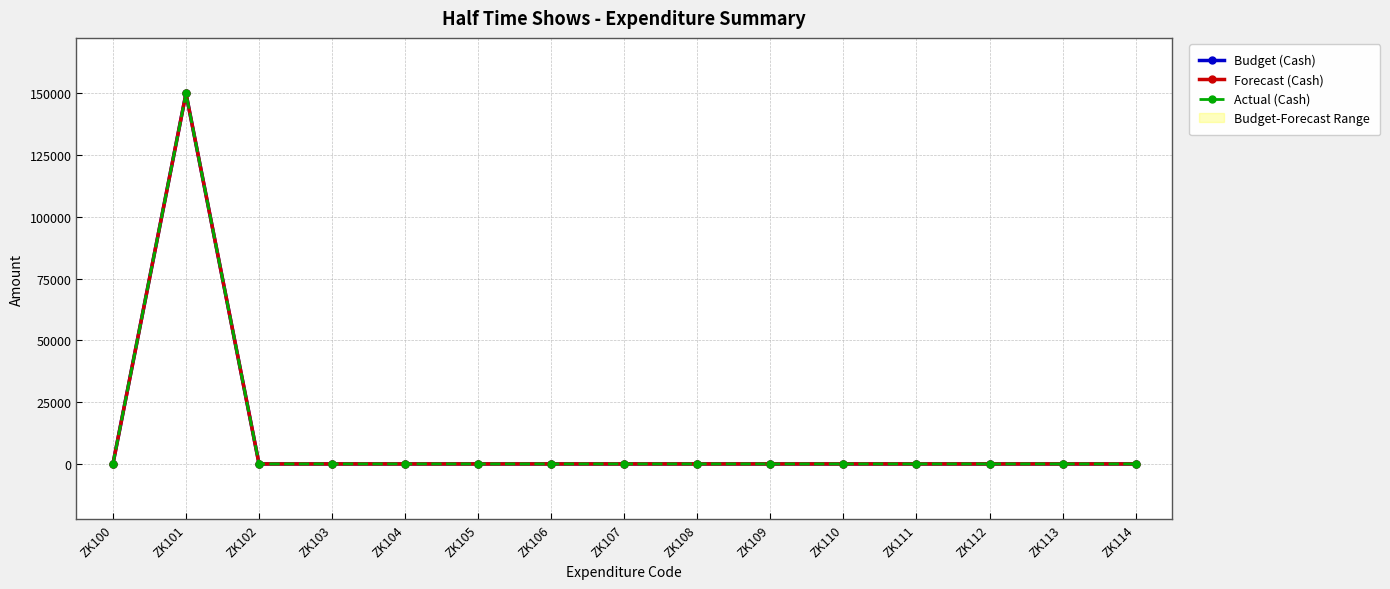

How many distinct data groups are displayed?

3